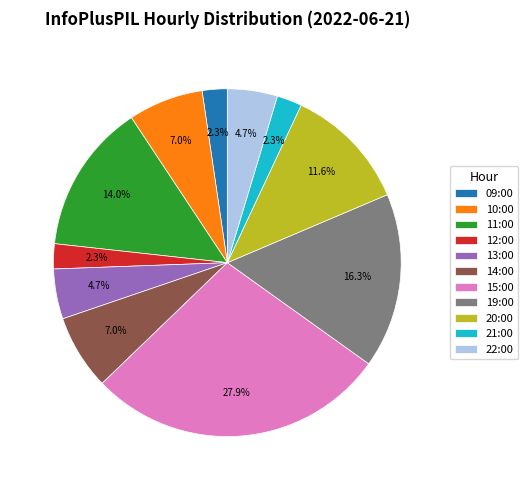

True or false: 12:00 accounts for 2% of the total.

True